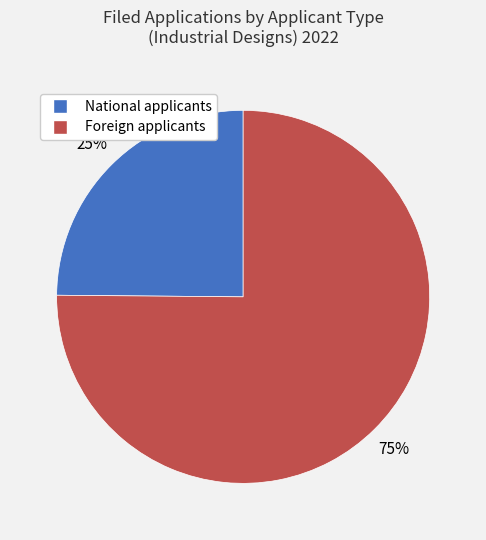

Rank the categories by value from highest to lowest.

Foreign applicants, National applicants